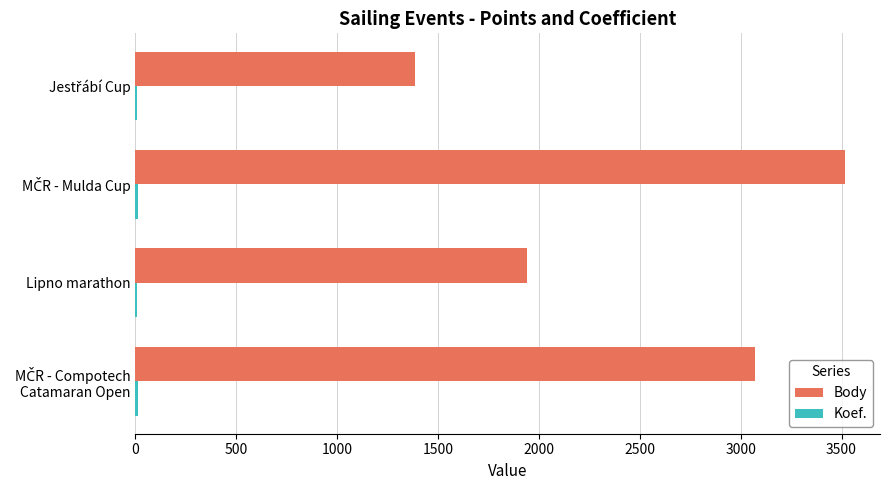

Count the number of data series in this chart.

2